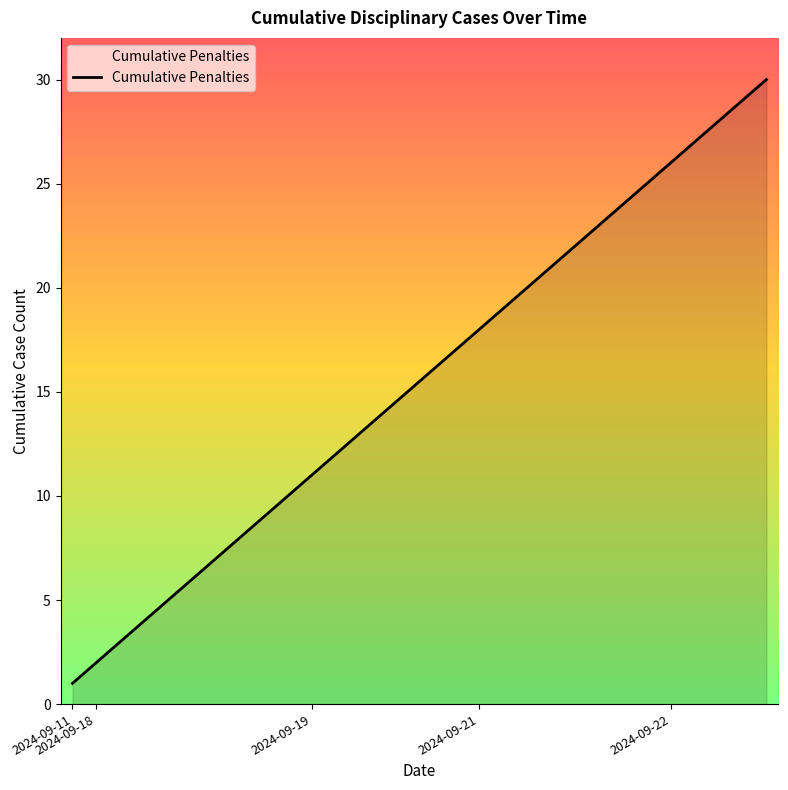

What is the greatest value displayed?

30